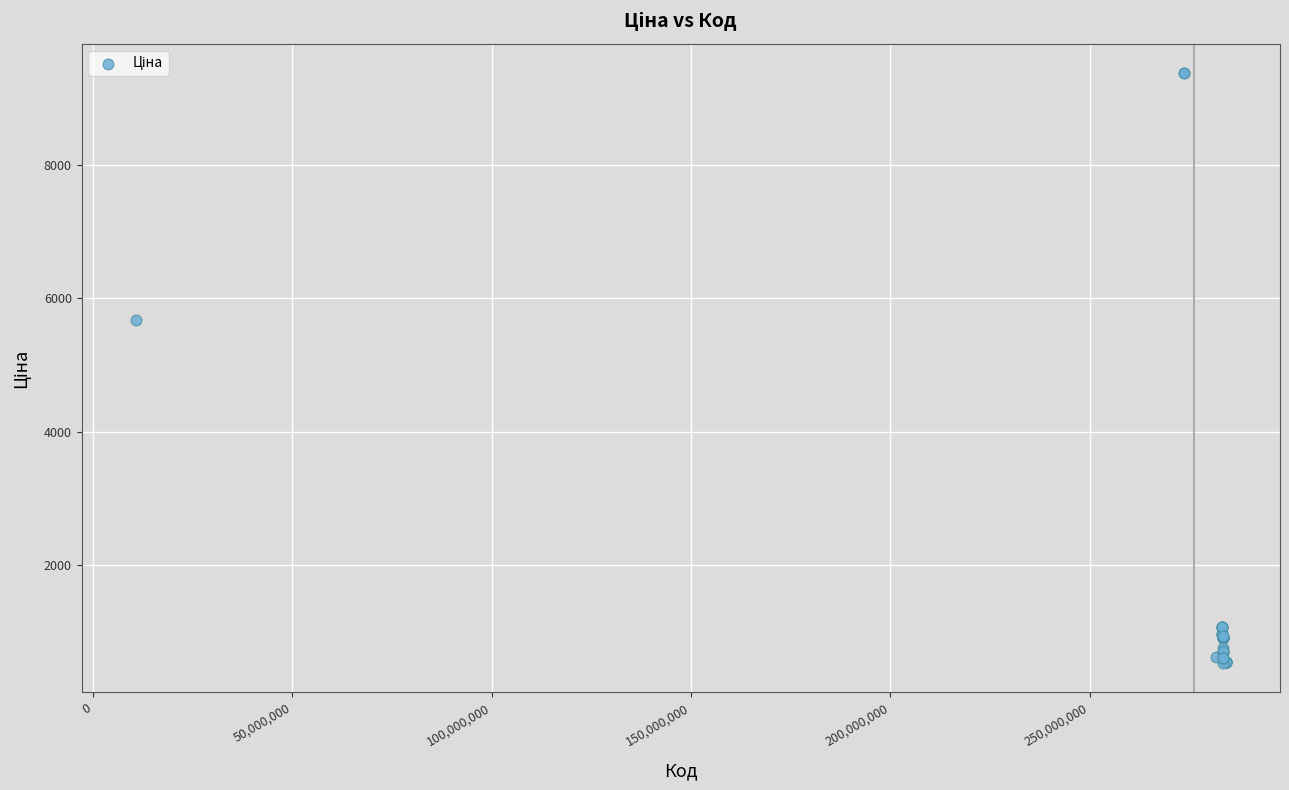

What Y value in the scatter plot is closest to 4957?

5673.8